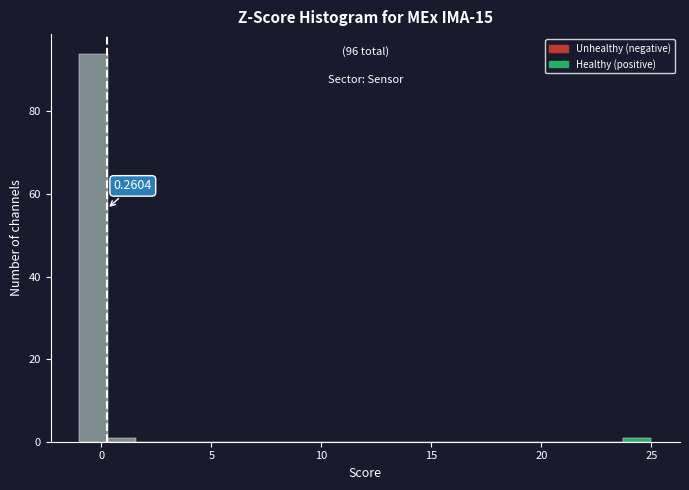

Read against the x-axis, roughly where is the centre of the tallest bar?

-0.5